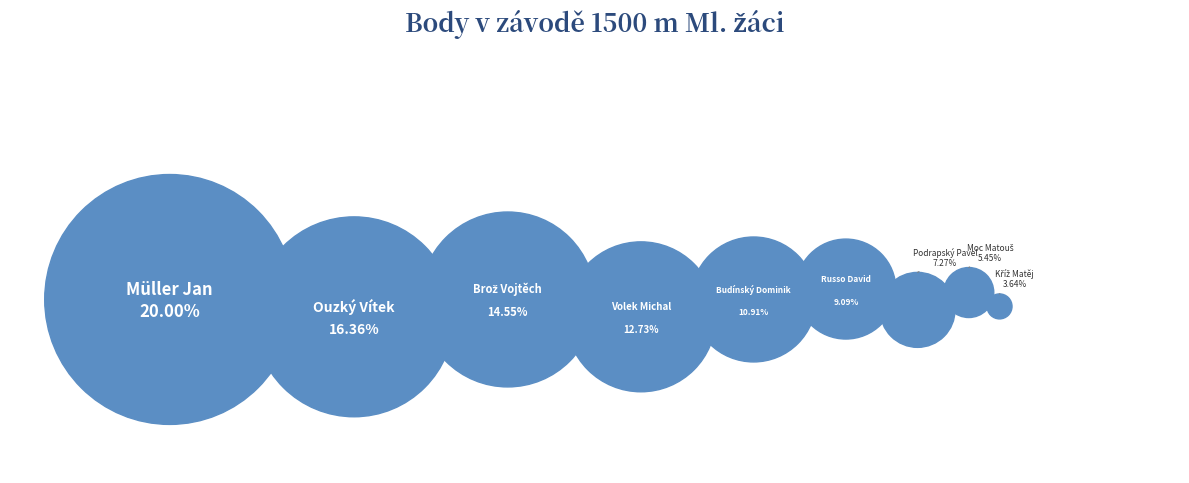

Which slice is the largest?

Müller Jan